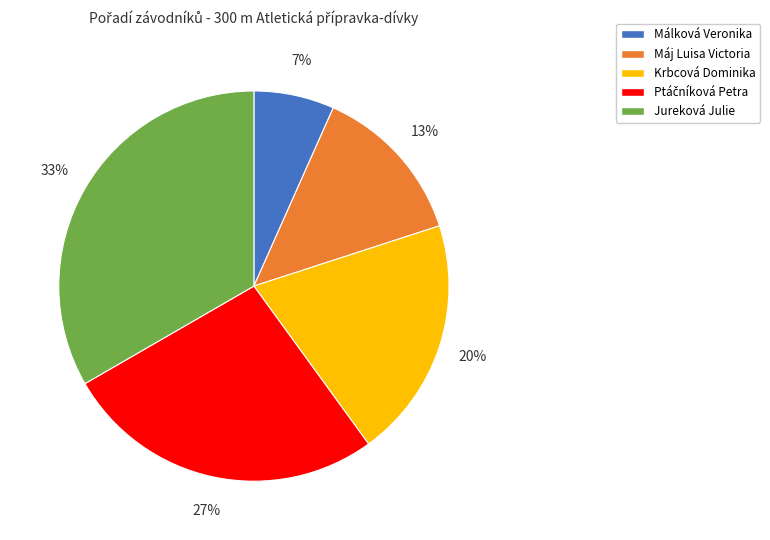

To the nearest percent, what is the combined percentage of Máj Luisa Victoria and Málková Veronika?

20%